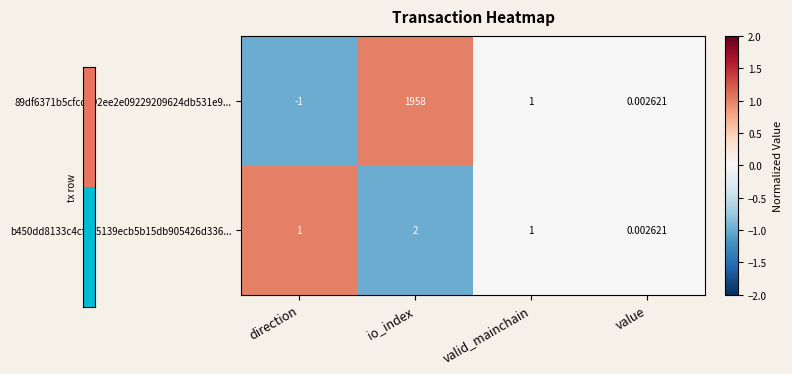

At which label does 89df6371b5cfcd892ee2e09229209624db531e9... first exceed 1?

io_index